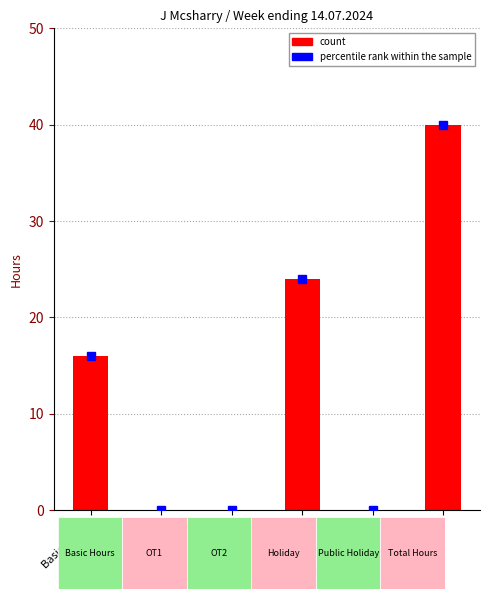

Is it true that the value at OT2 is 24?

False